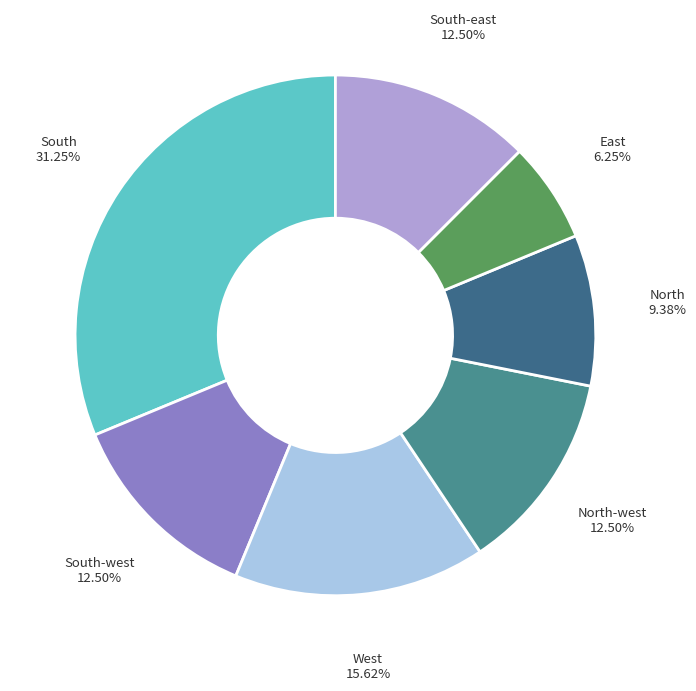

True or false: North-west accounts for 4% of the total.

False